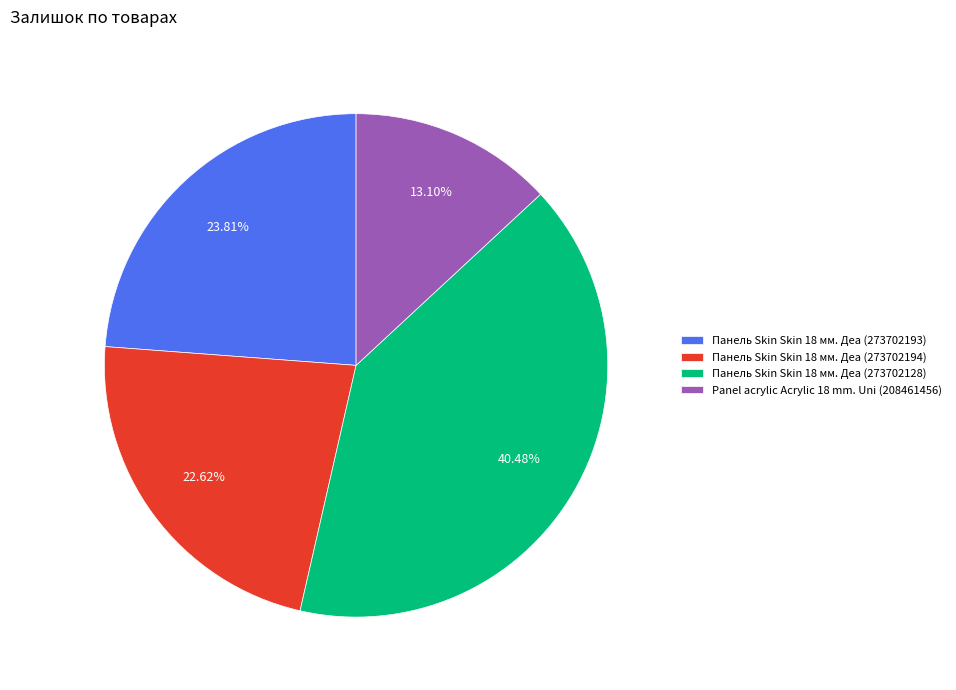

What percentage is NOT represented by Панель Skin Skin 18 мм. Деа (273702193)?

76.2%